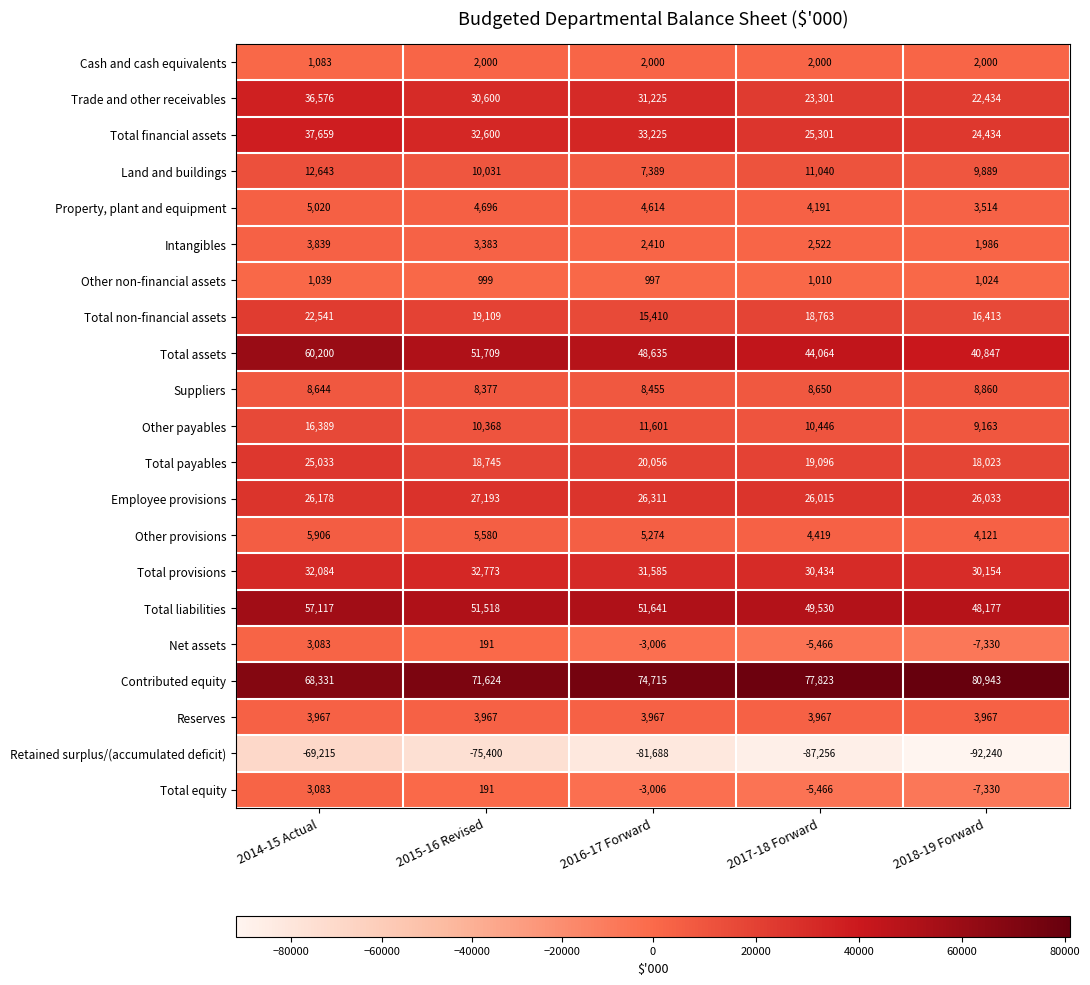

List the labels in order of Net assets value, largest first.

2014-15 Actual, 2015-16 Revised, 2016-17 Forward, 2017-18 Forward, 2018-19 Forward